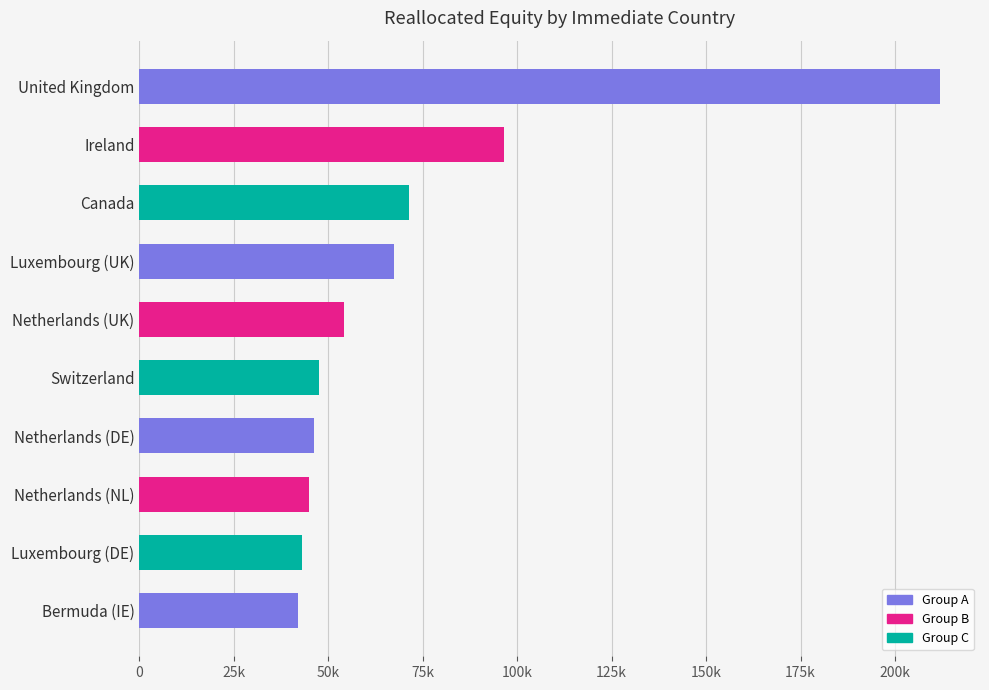

Are the bars horizontal?

Yes